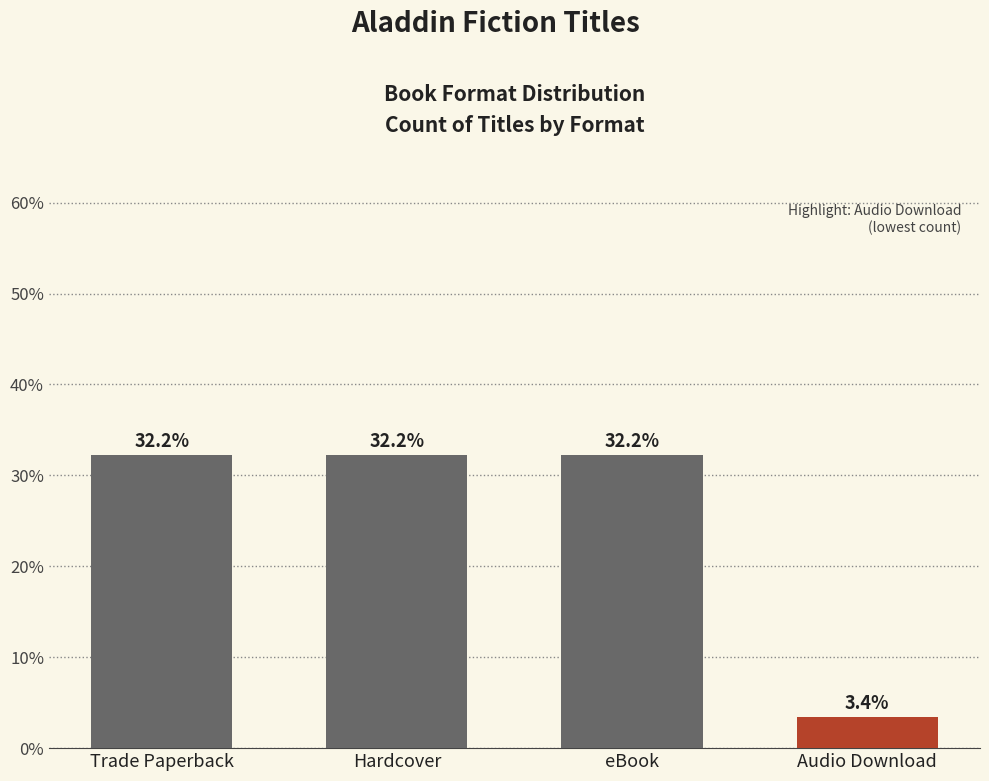

Does the chart contain stacked bars?

No